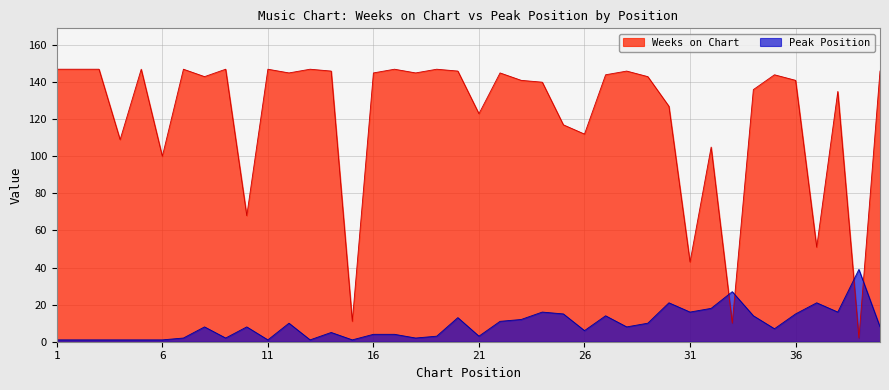

In Weeks on Chart, how many points are higher than both neighbors (excluding endpoints)?

12